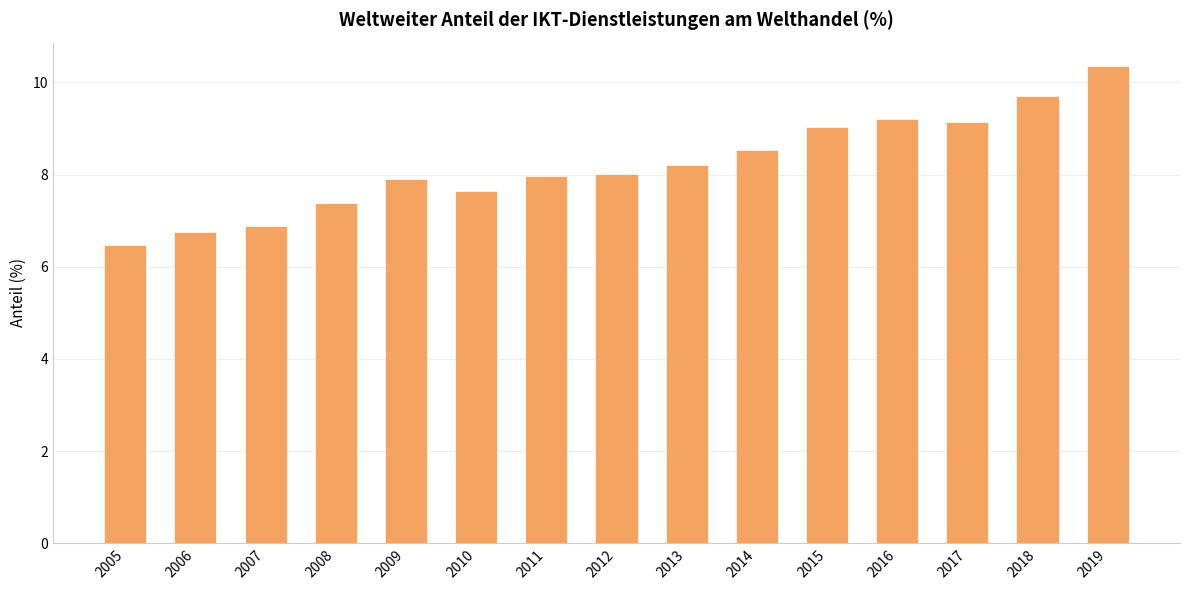

What is the sum of the values at 2007 and 2013?

15.1